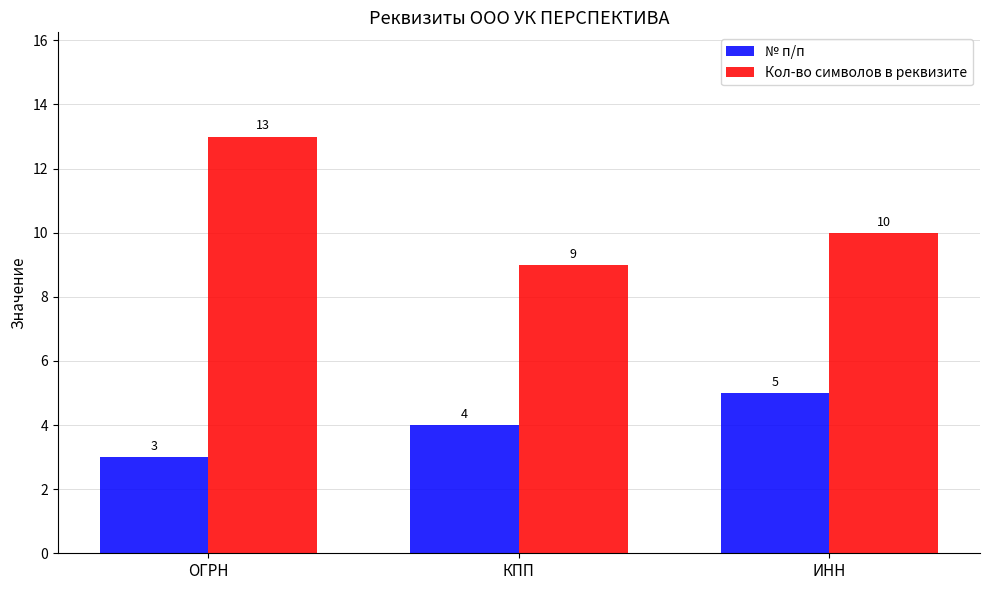

Where does the Кол-во символов в реквизите series first go above 10?

ОГРН